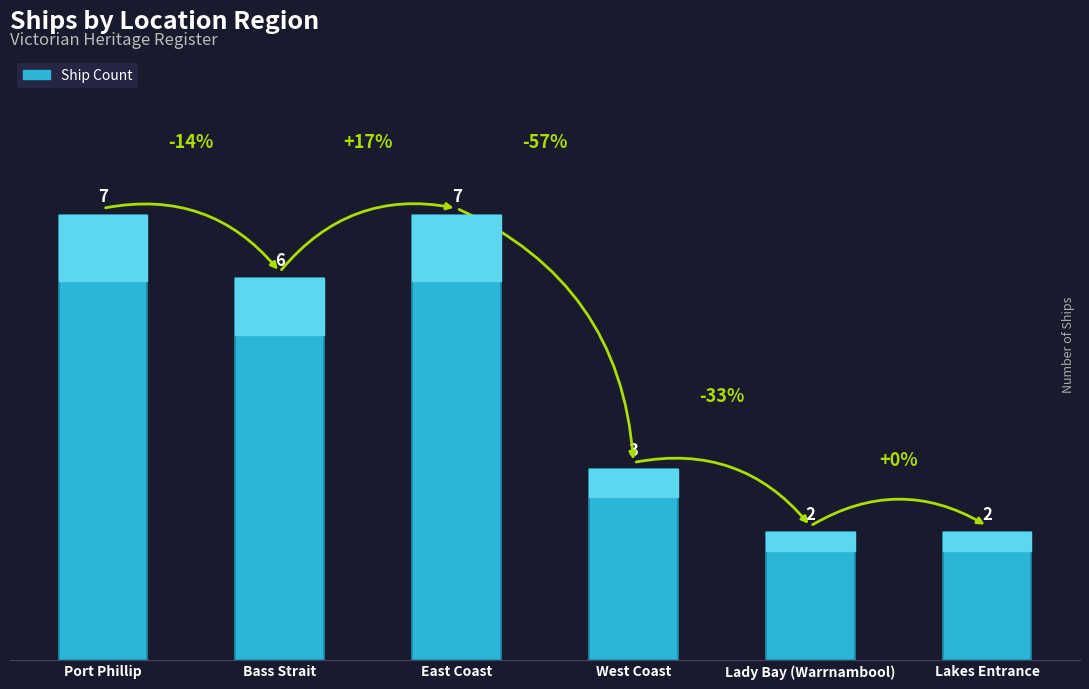

The chart shows a value of 7 at Port Phillip. True or false?

True